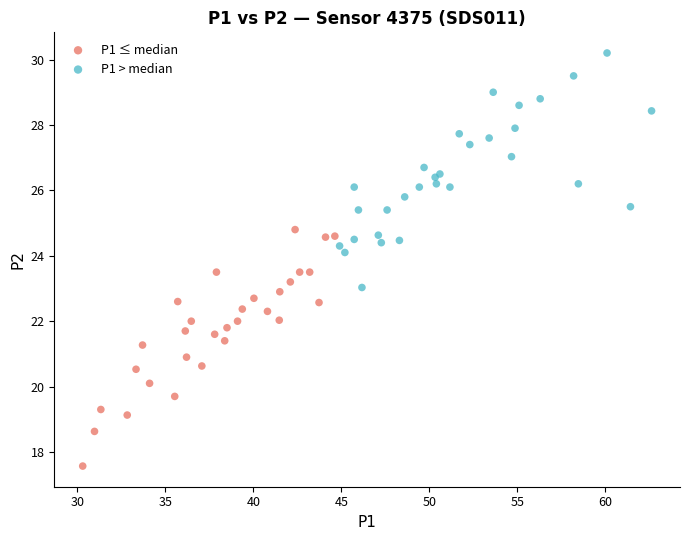

Which series reaches the maximum Y coordinate?

P1 > median